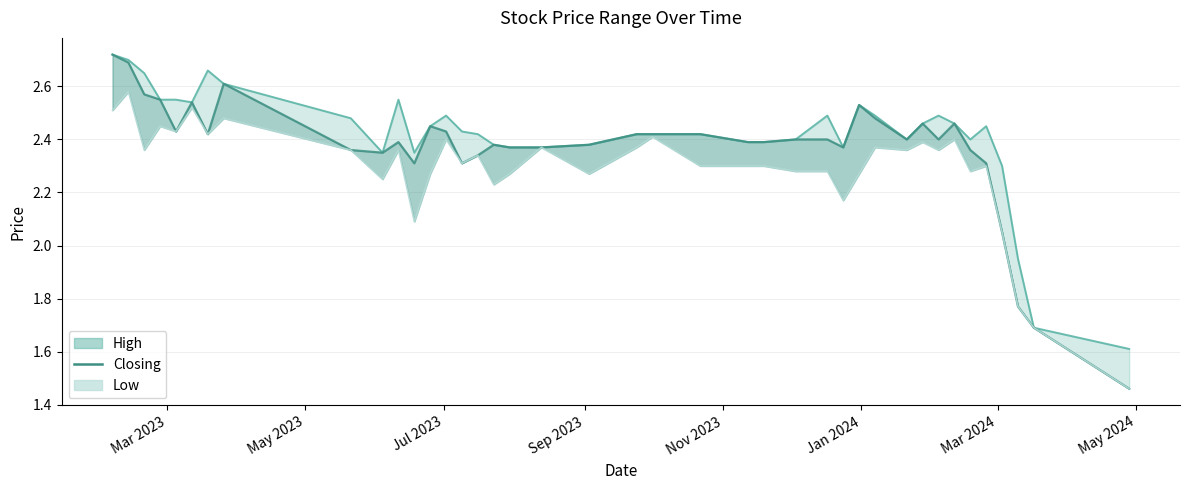

Reading left to right, extract all data points from this chart.

Closing: 2.7	2.7	2.6	2.5	2.4	2.5	2.4	2.6	2.4	2.4	2.4	2.3	2.5	2.4	2.3	2.3	2.4	2.4	2.4	2.4	2.4	2.4	2.4	2.4	2.4	2.4	2.4	2.4	2.5	2.5	2.4	2.5	2.4	2.5	2.4	2.3	2.0	1.8	1.7	1.5
Low: 2.5	2.6	2.4	2.5	2.4	2.5	2.4	2.5	2.4	2.2	2.4	2.1	2.3	2.4	2.3	2.3	2.2	2.3	2.4	2.3	2.4	2.4	2.3	2.3	2.3	2.3	2.3	2.2	2.3	2.4	2.4	2.4	2.4	2.4	2.3	2.3	2.0	1.8	1.7	1.5